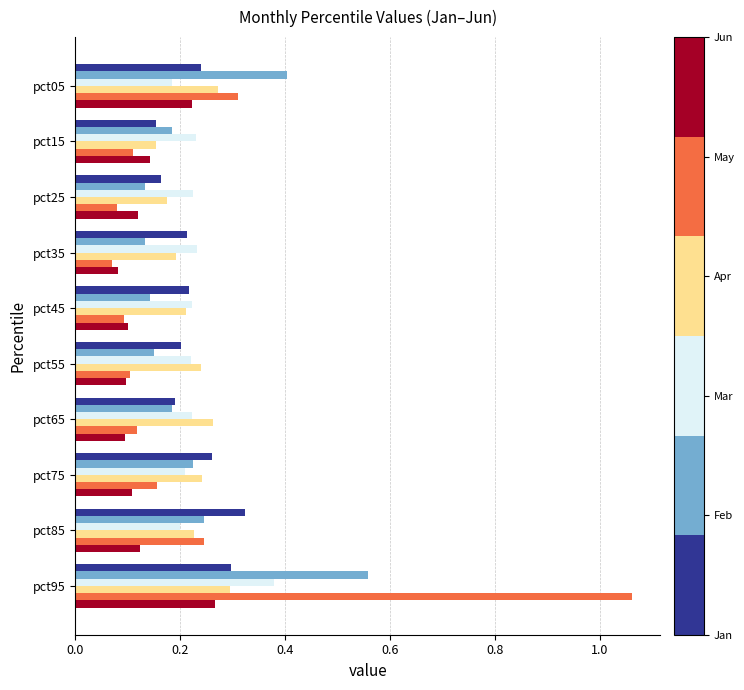

What is the total value across all series at pct25?

0.9